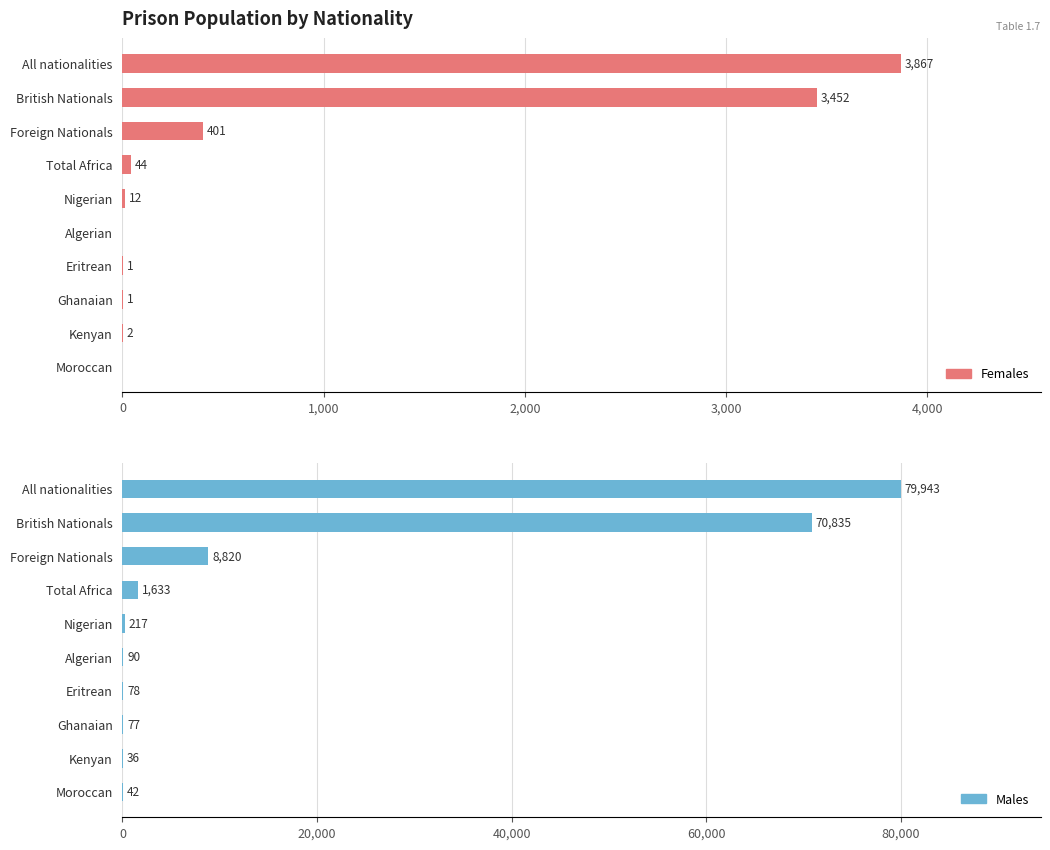

How many groups of bars are there?

10